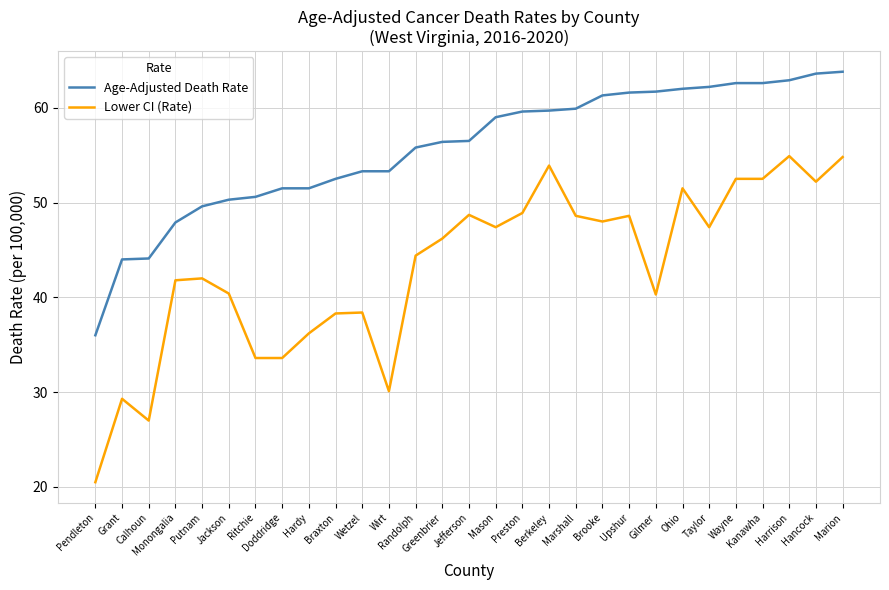

At which label does Lower CI (Rate) first exceed 46?

Greenbrier